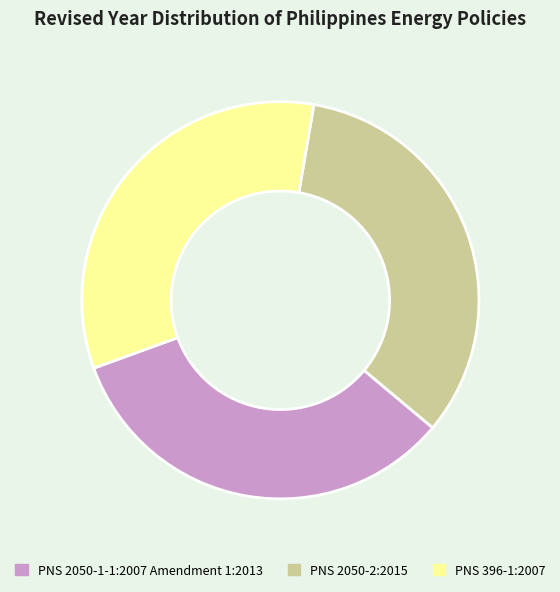

Does PNS 2050-2:2015 account for over 50% of the chart?

No